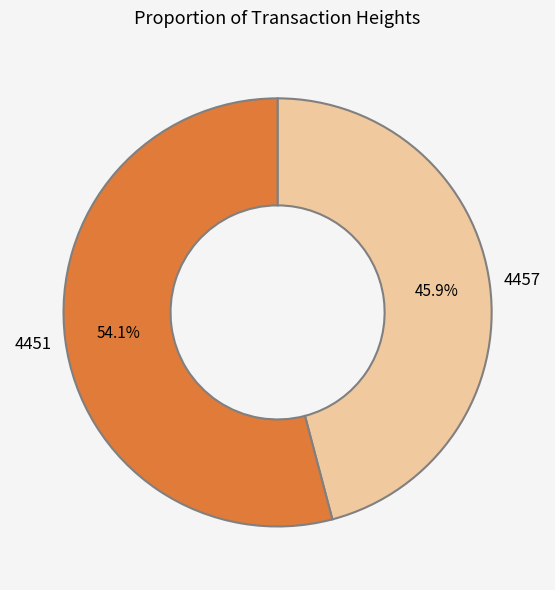

How many slices are in this pie chart?

2